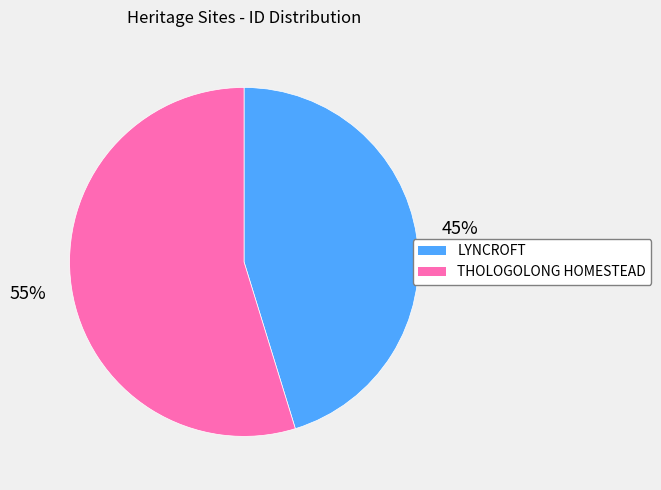

The LYNCROFT slice represents 45% of the pie. True or false?

True